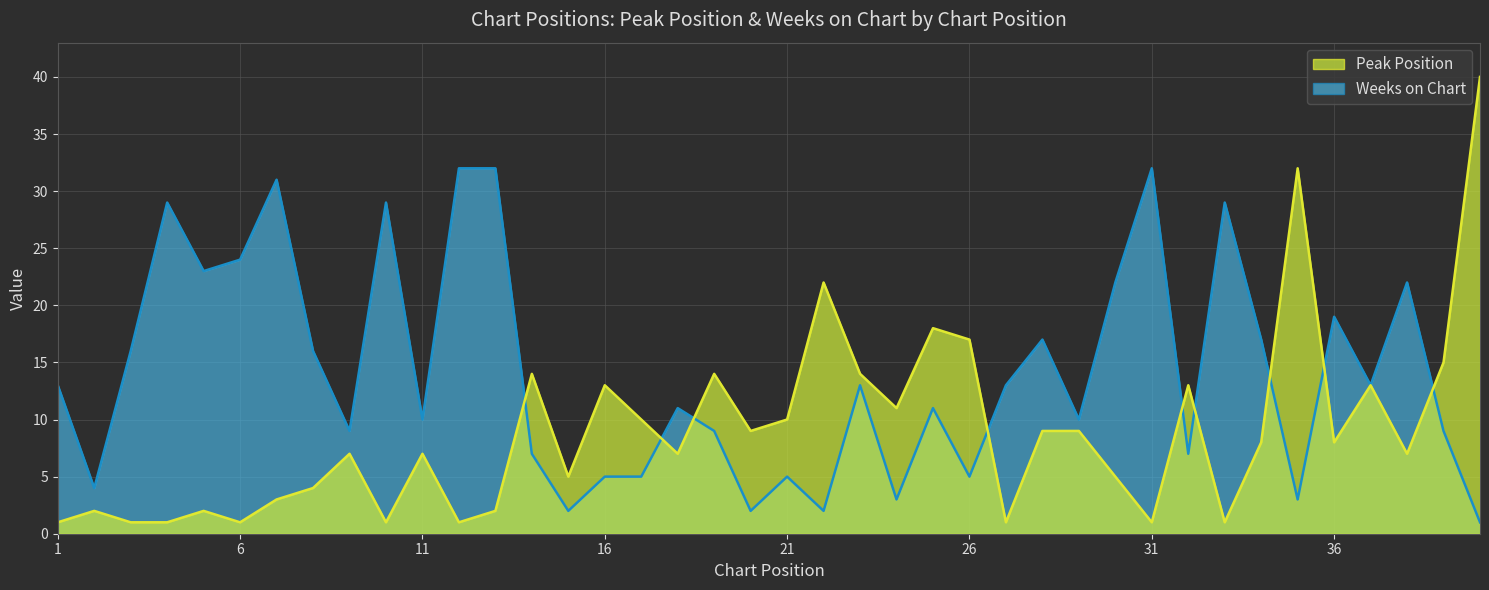

The value of Weeks on Chart at 21 is 3. True or false?

False